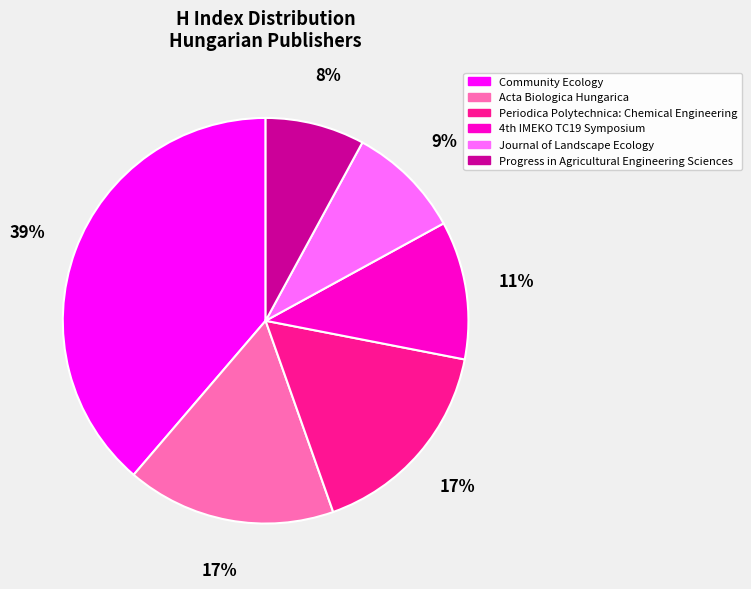

To the nearest percent, what percentage of the pie is Acta Biologica Hungarica?

17%